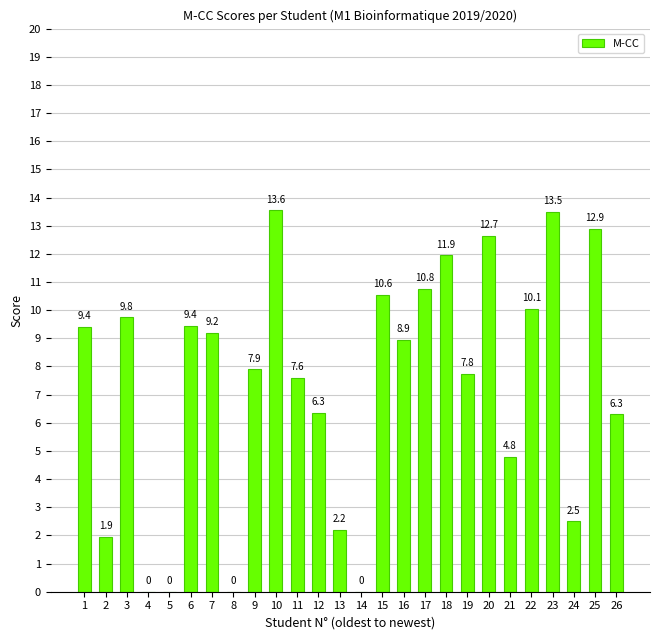

What is the approximate value at 22?

10.1